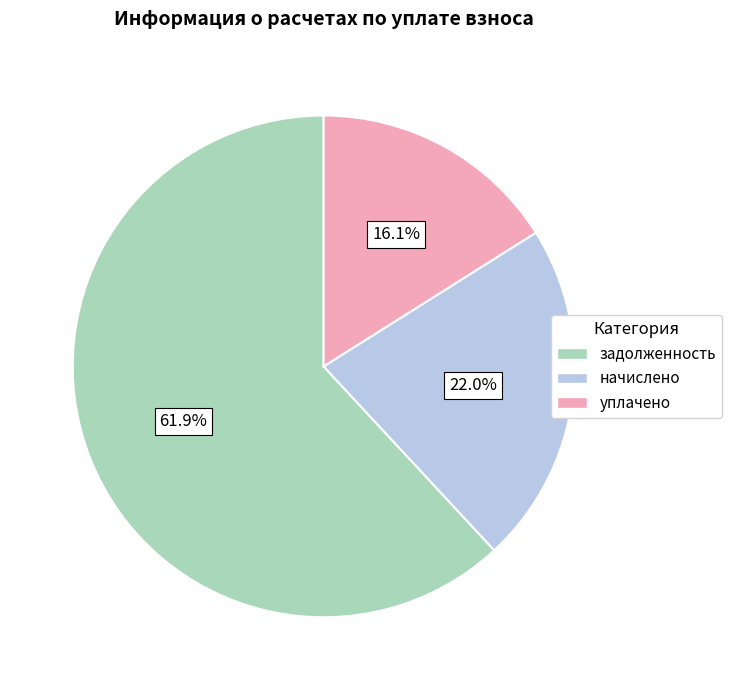

What is the ratio of the value at задолженность to the value at начислено?

2.8